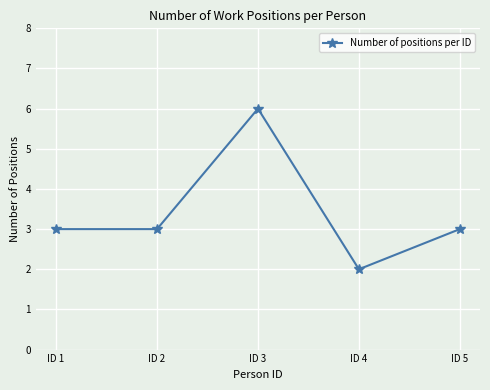

What is the minimum value shown in the chart?

2